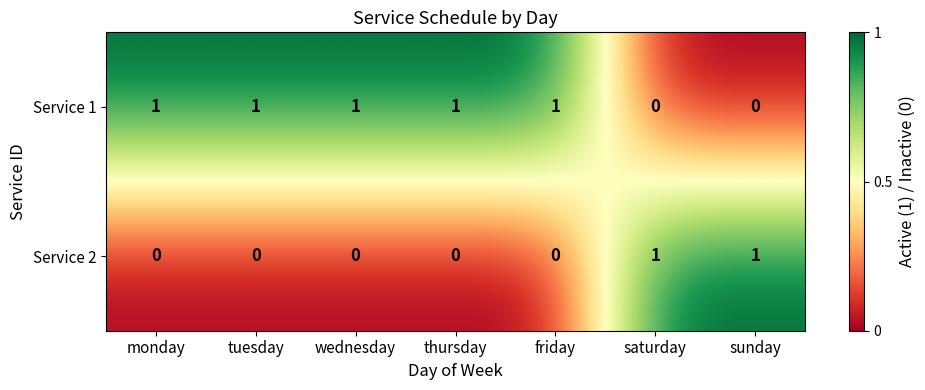

Count the Service 2 values in the range 0 to 1.

7